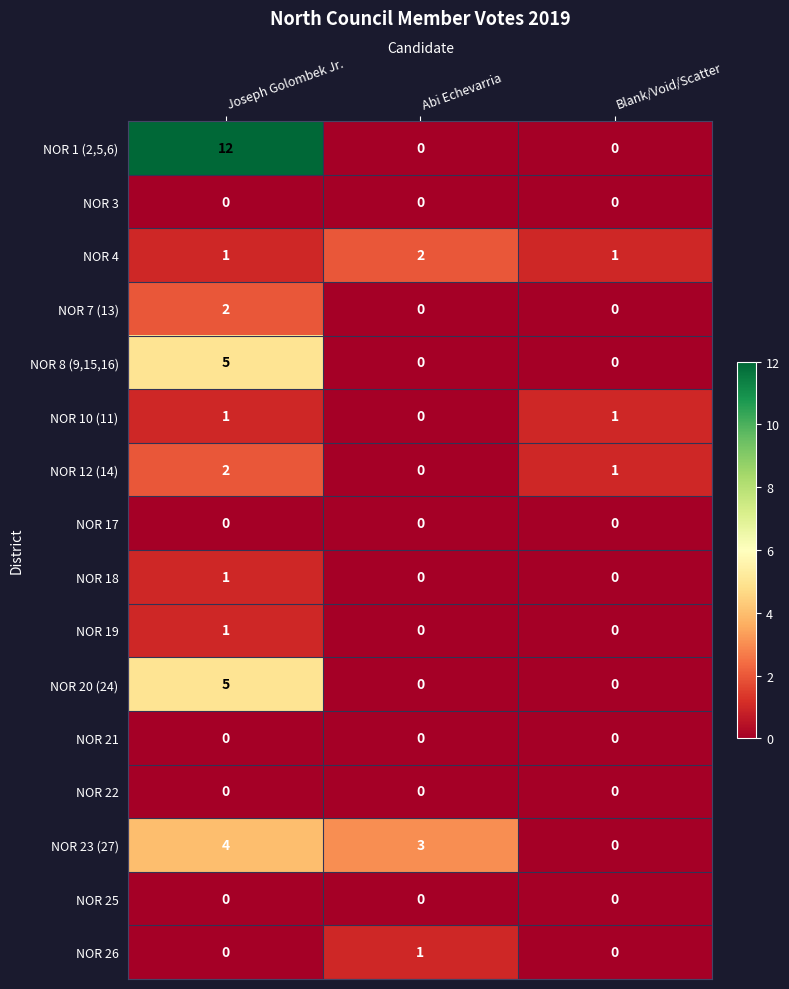

What is the difference between the highest and lowest values at Abi Echevarria?

3